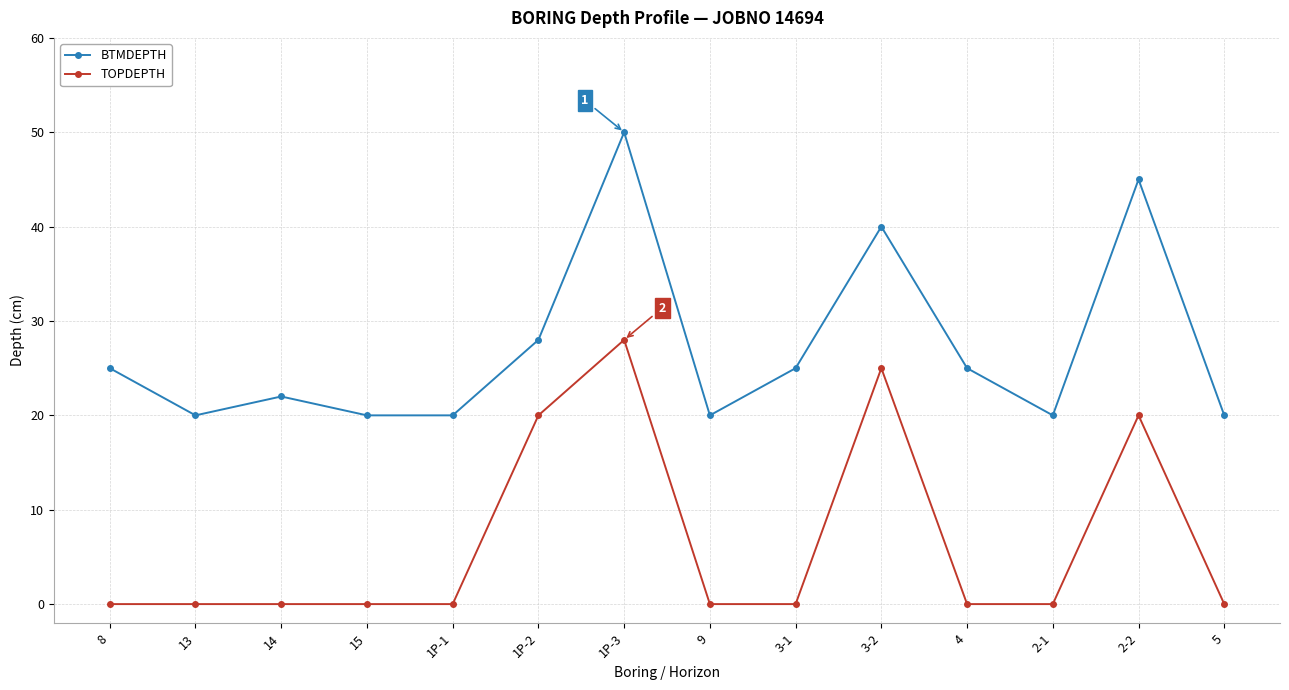

Reading left to right, extract all data points from this chart.

BTMDEPTH: 8=25	13=20	14=22	15=20	1P-1=20	1P-2=28	1P-3=50	9=20	3-1=25	3-2=40	4=25	2-1=20	2-2=45	5=20
TOPDEPTH: 8=0	13=0	14=0	15=0	1P-1=0	1P-2=20	1P-3=28	9=0	3-1=0	3-2=25	4=0	2-1=0	2-2=20	5=0